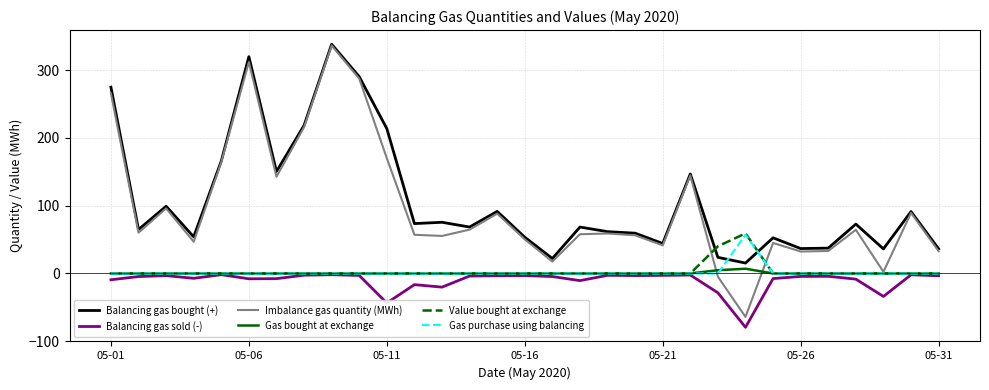

Which series has the widest spread of values?

Imbalance gas quantity (MWh)